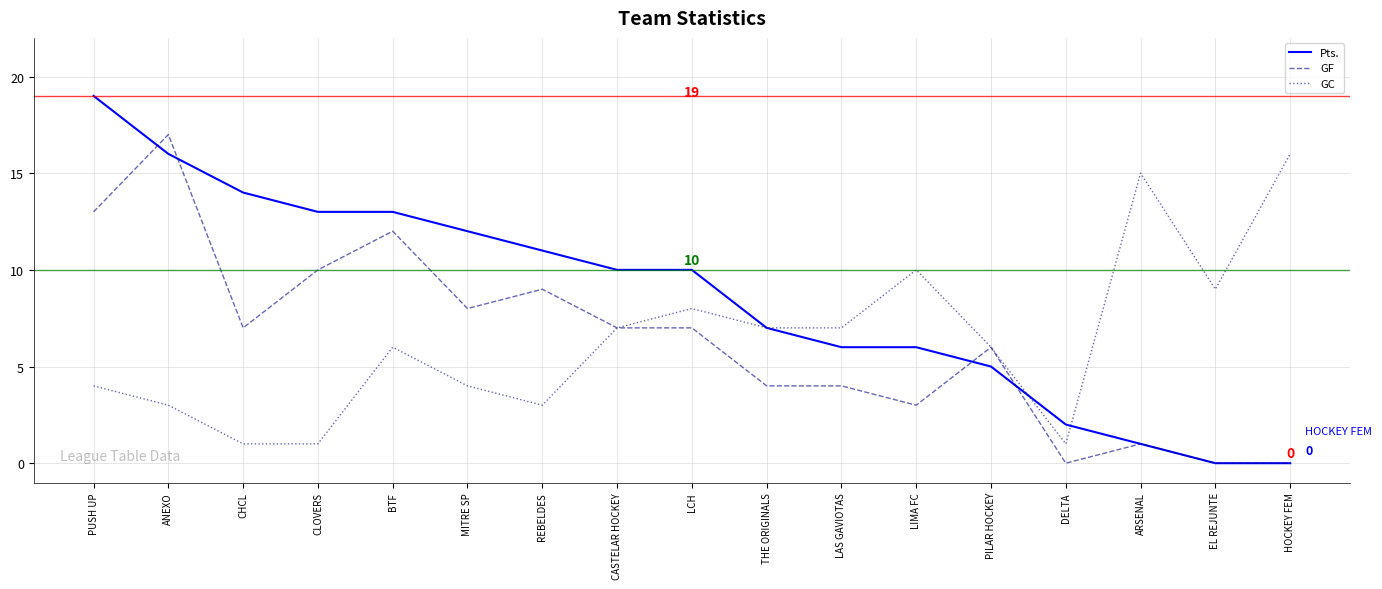

What position from the left is LIMA FC?

12